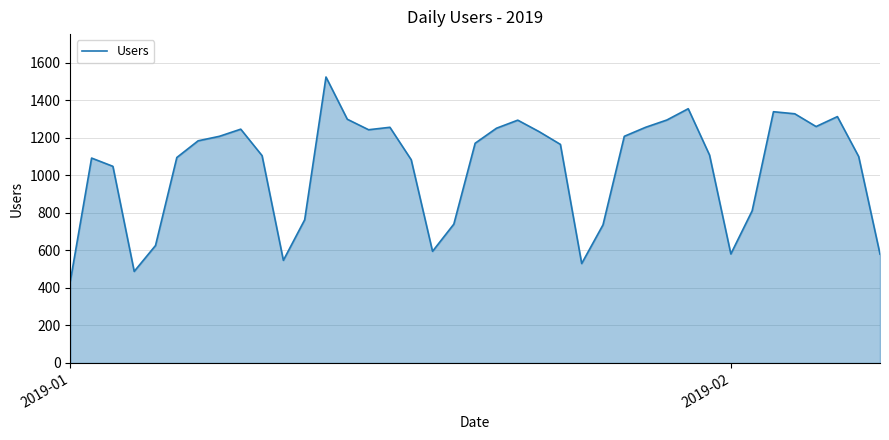

What is the average value?

1038